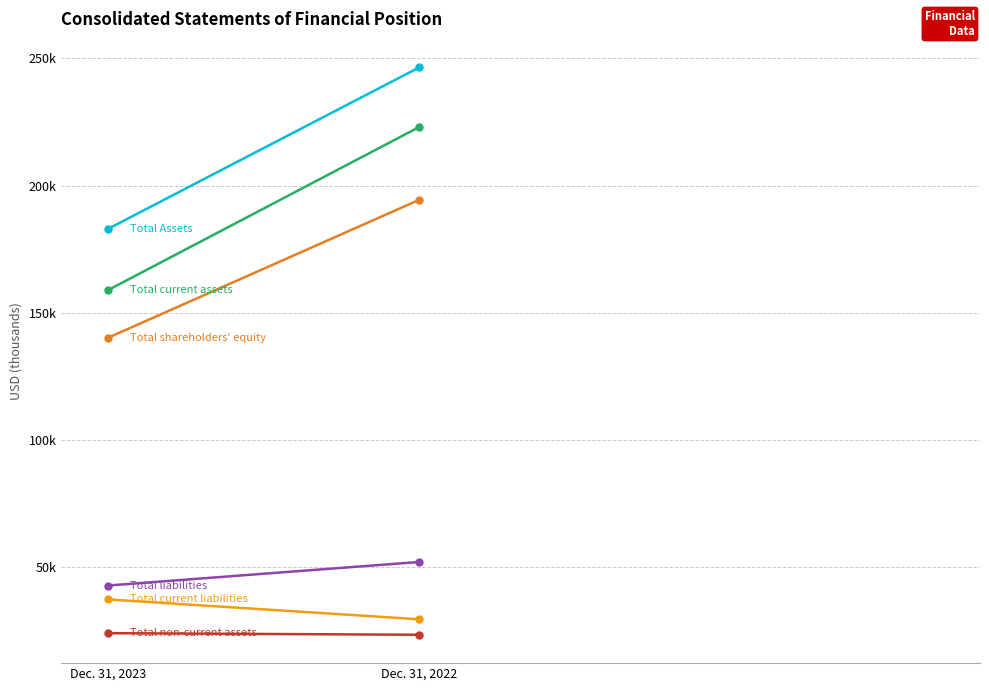

Between Dec. 31, 2023 and Dec. 31, 2022, which series saw the biggest shift?

Total current assets